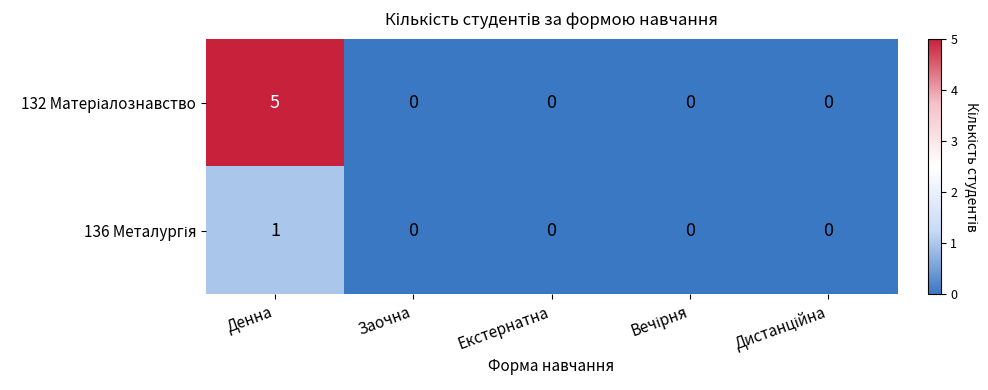

What is the maximum value shown in the chart?

5